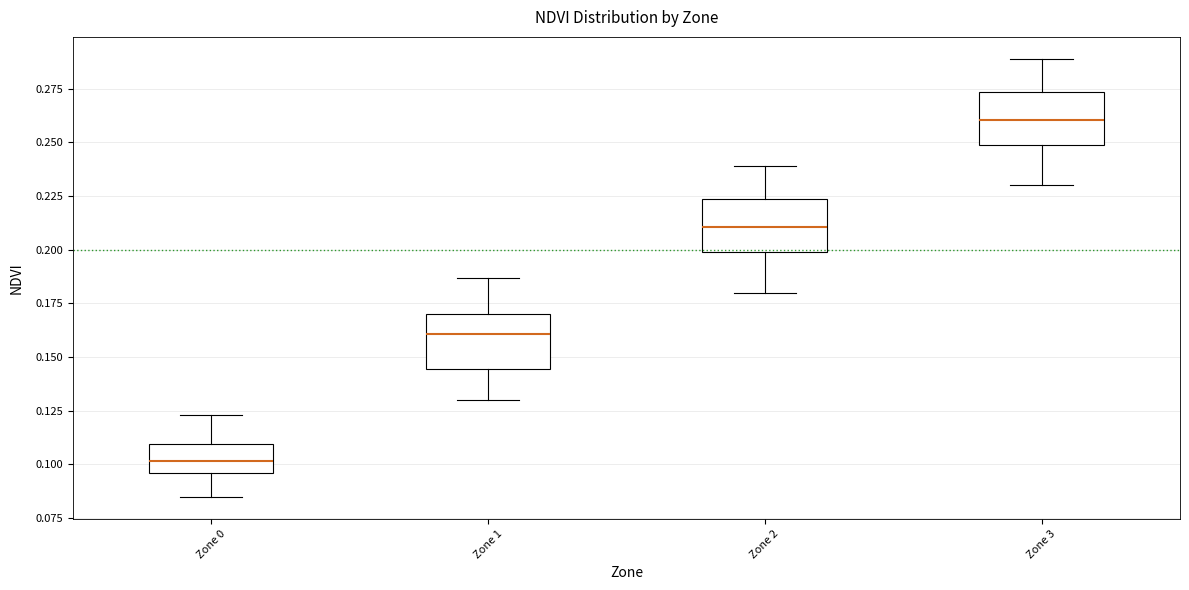

Reading left to right, read every box against the y-axis: the position of its median line, the range the box covers, and the ends of its whiskers. The values are not printed on the chart, so give them approximately, as read against the axis.

Zone 0: median 0.100, box 0.095 to 0.110, whiskers 0.085 to 0.125
Zone 1: median 0.160, box 0.145 to 0.170, whiskers 0.130 to 0.185
Zone 2: median 0.210, box 0.200 to 0.225, whiskers 0.180 to 0.240
Zone 3: median 0.260, box 0.250 to 0.275, whiskers 0.230 to 0.290